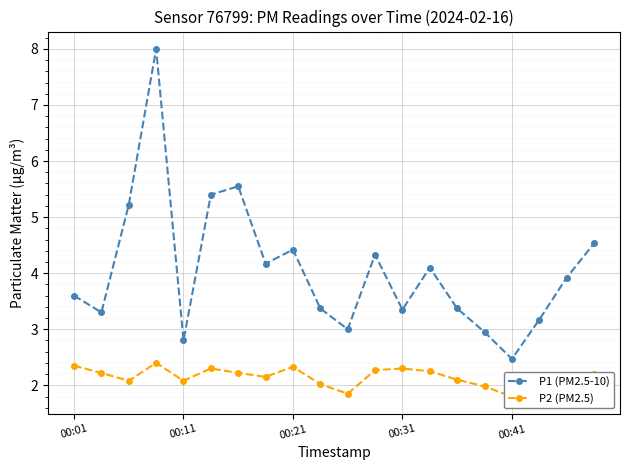

Is it true that P1 (PM2.5-10) equals 5.4 at 5?

True